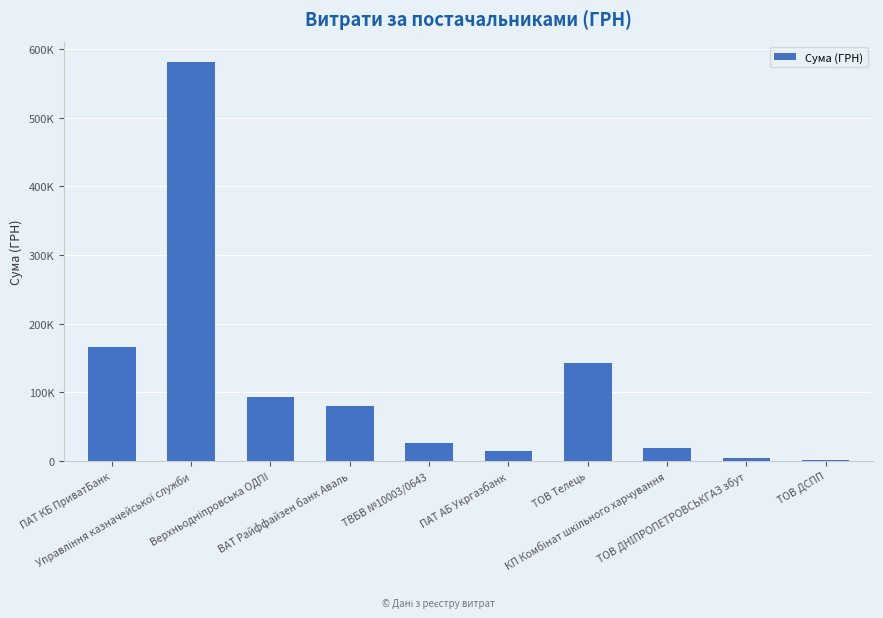

Reading right to left, extract all data points from this chart.

ТОВ ДСПП=1701.6	ТОВ ДНІПРОПЕТРОВСЬКГАЗ збут=4310.4	КП Комбінат шкільного харчування=19232.1	ТОВ Телець=142674.0	ПАТ АБ Укргазбанк=14992.0	ТВБВ №10003/0643=26575.0	ВАТ Райффайзен банк Аваль=80594.0	Верхньоднiпровська ОДПI=93448.4	Управління казначейської служби=581490.4	ПАТ КБ ПриватБанк=165392.0